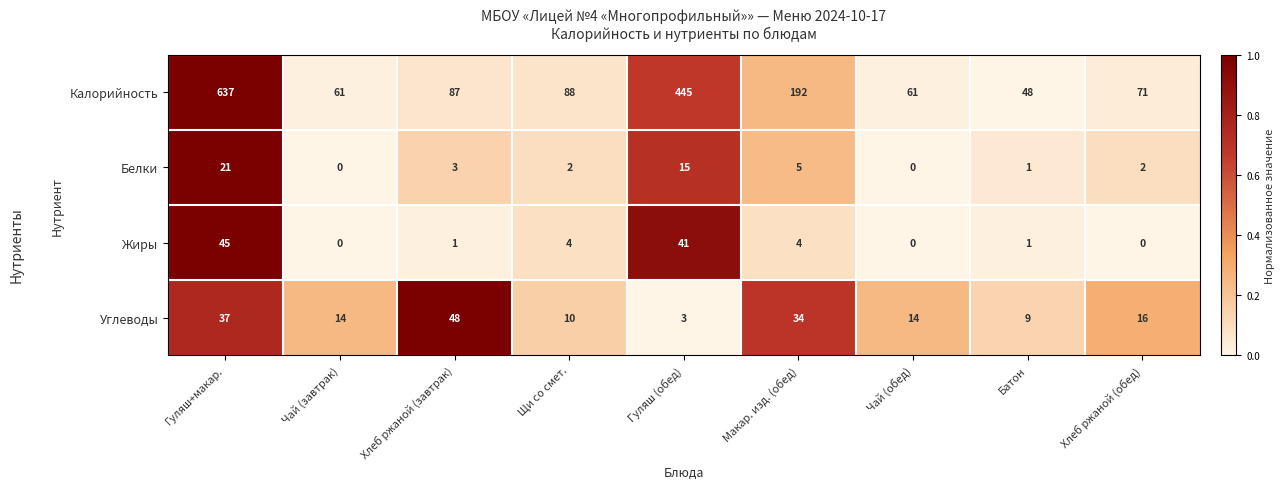

The value of Жиры at Макар. изд. (обед) is 4. True or false?

True